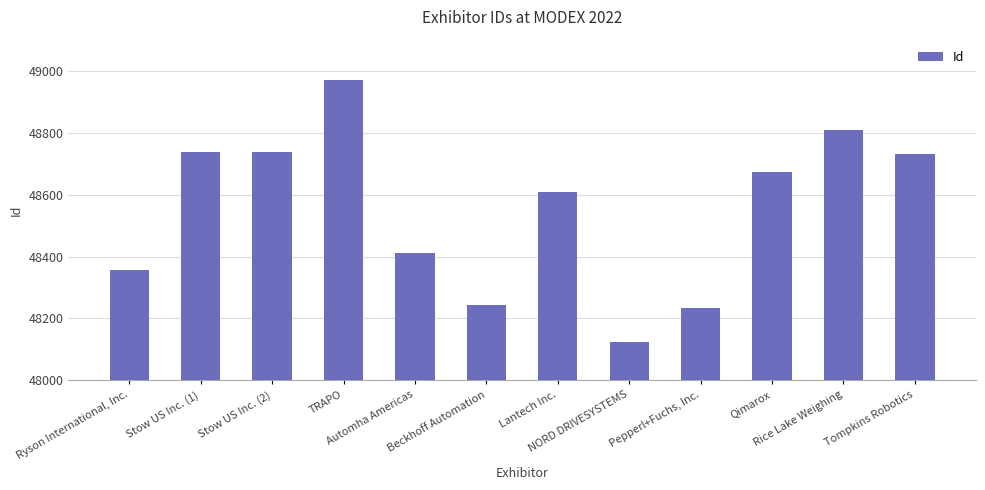

Where is the data nearest to the value 48546?

Lantech Inc.